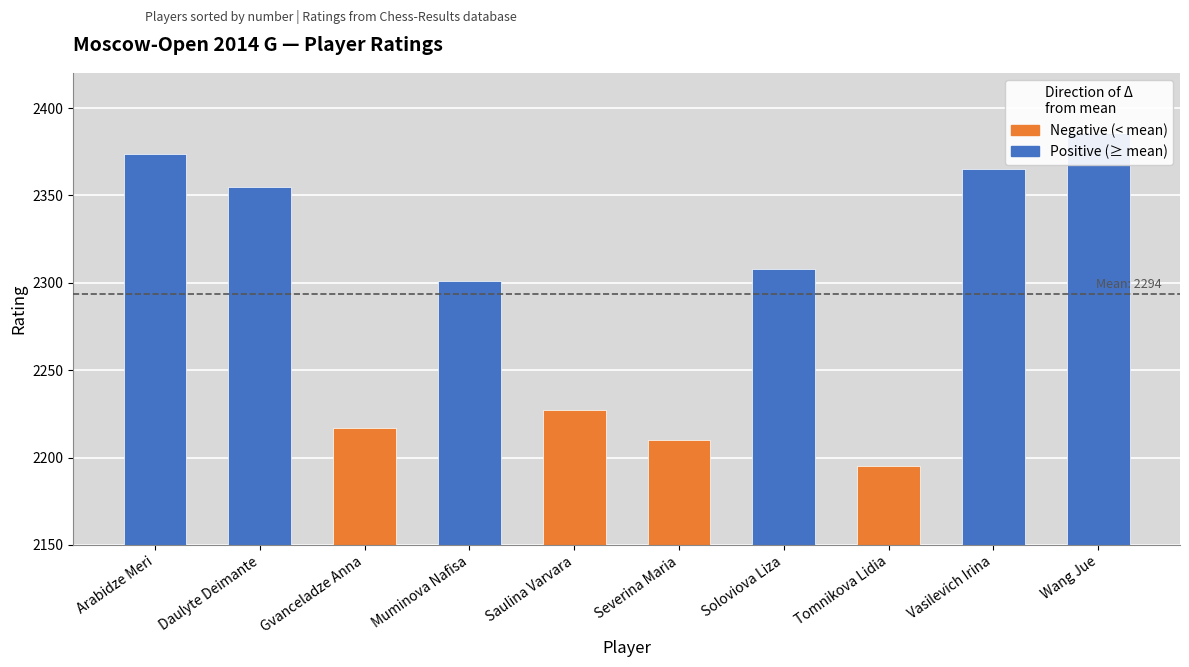

Is it true that the value at Saulina Varvara is 2227?

True